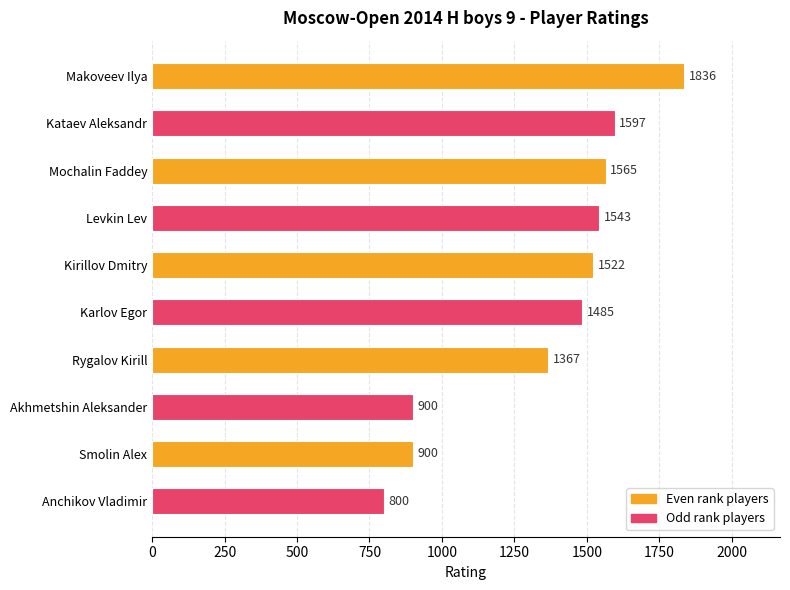

The chart shows a value of 1367 at Rygalov Kirill. True or false?

True